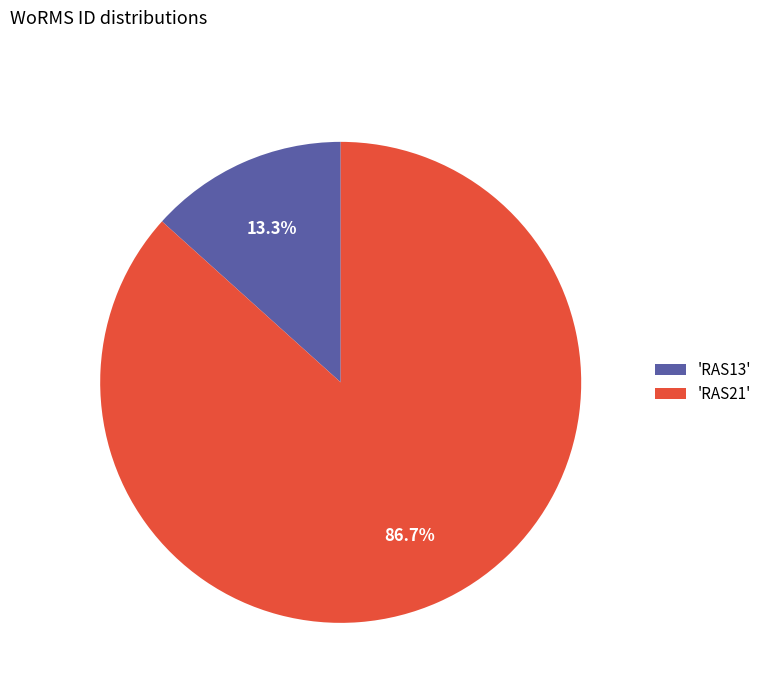

Which category accounts for the majority?

'RAS21'